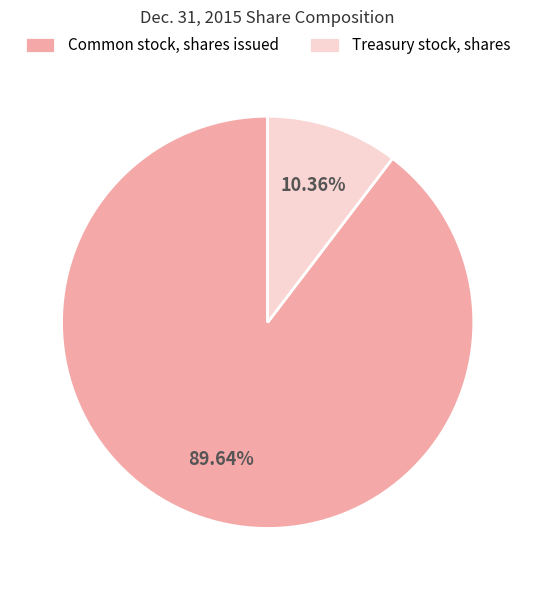

How many slices are in this pie chart?

2